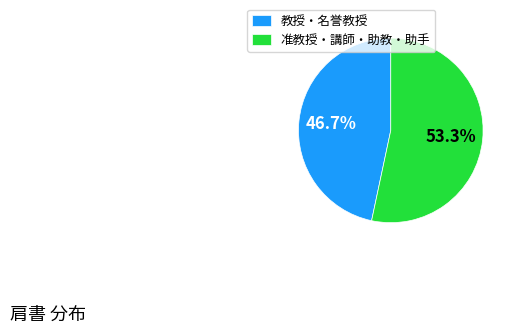

Which slice is the smallest?

教授・名誉教授